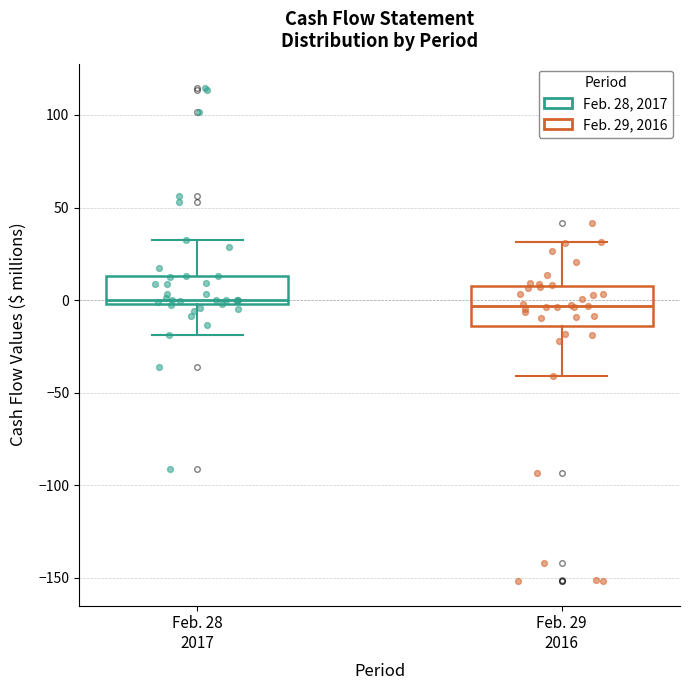

Reading left to right, transcribe this box plot: for each box, give where its median line is, the range the box spans, and where its two whiskers end, as read against the y-axis. The values are not printed on the chart, so give them approximately, as read against the axis.

Feb. 28 2017: median 0 (just above the box's lower edge), box 0 to 15, whiskers -20 to 30
Feb. 29 2016: median -5, box -15 to 10, whiskers -40 to 30